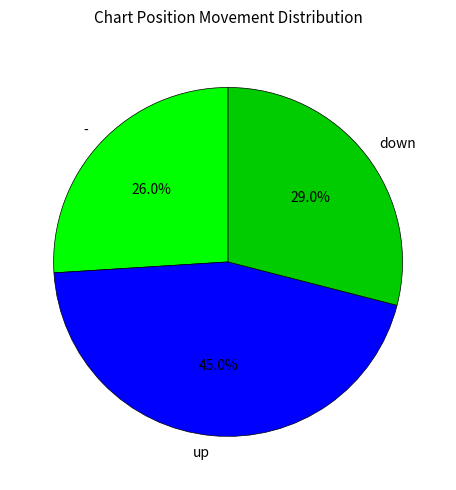

Which slice is the smallest?

-